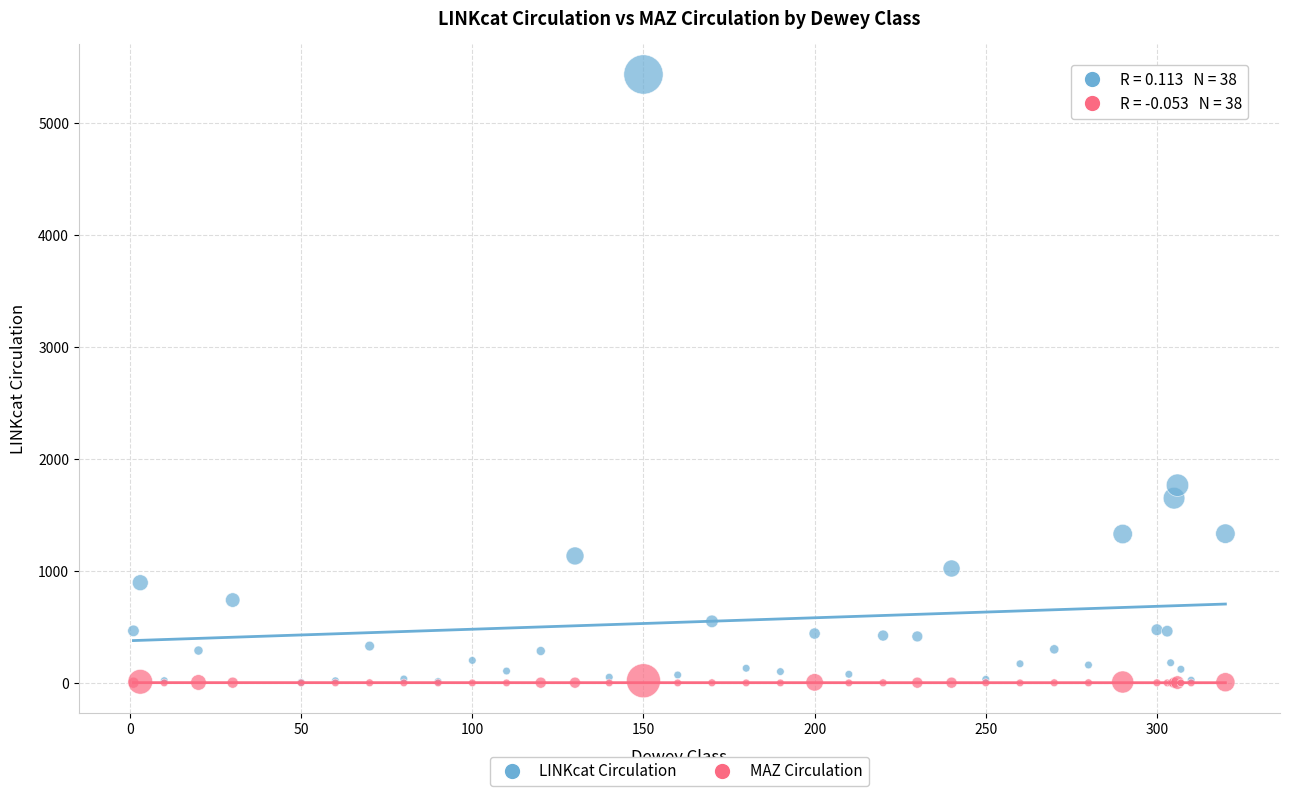

What are all the series names shown in the legend?

LINKcat Circulation, MAZ Circulation